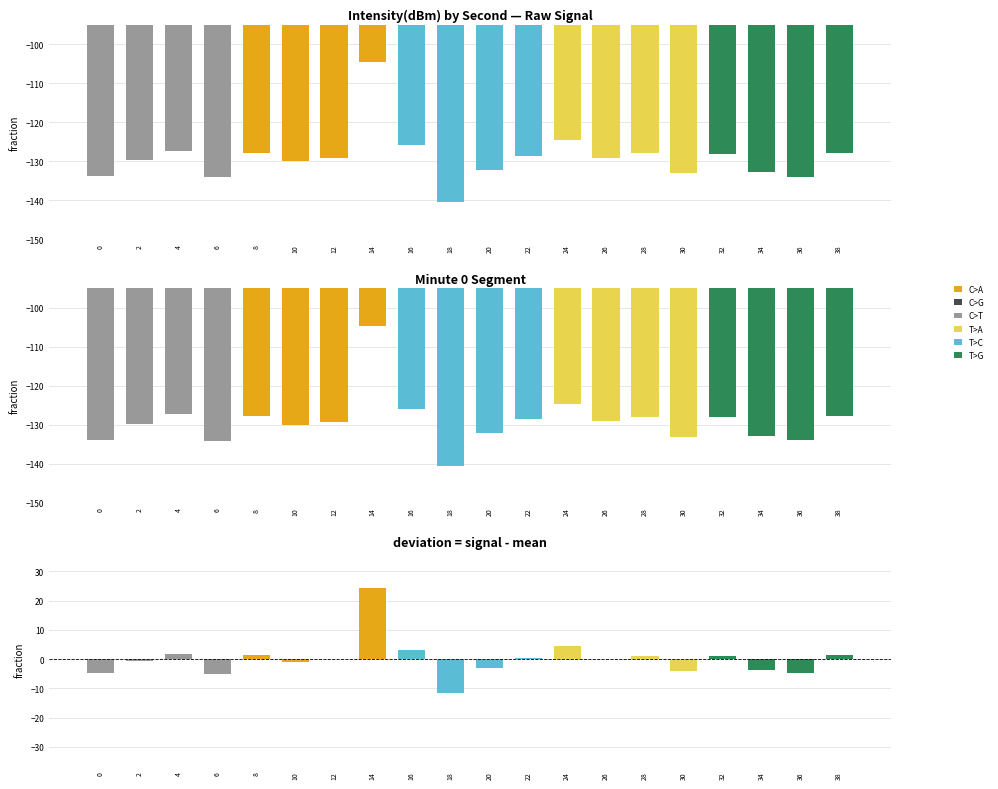

Which series changed the most between 6 and 26?

intensity(dBm)